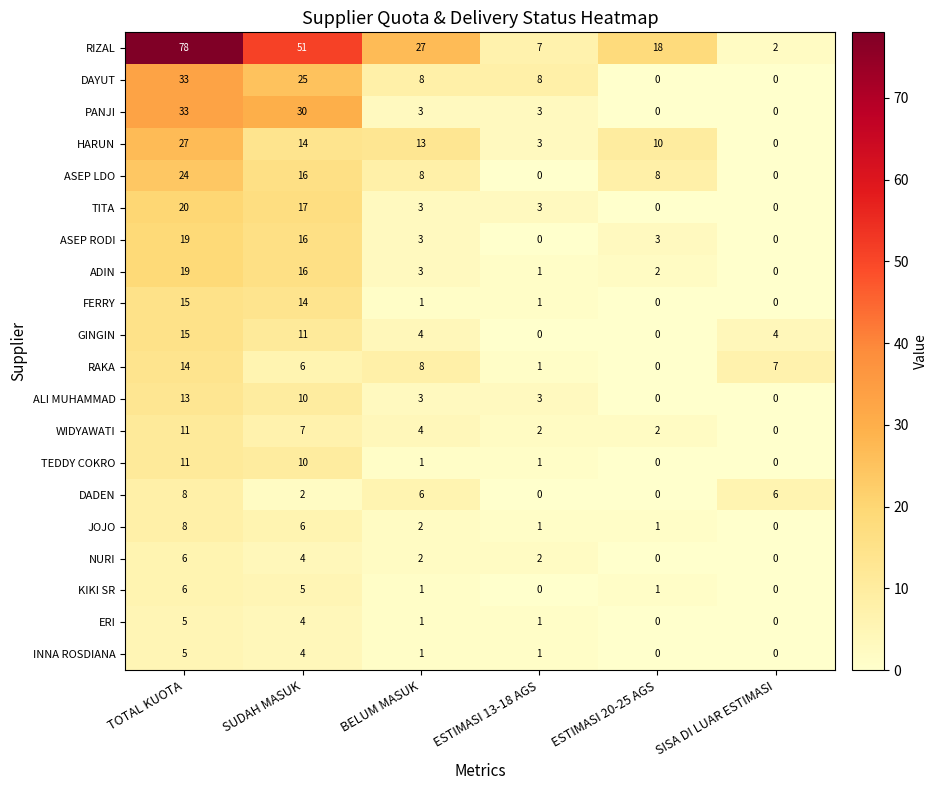

Is it true that TITA equals 0 at ESTIMASI 20-25 AGS?

True